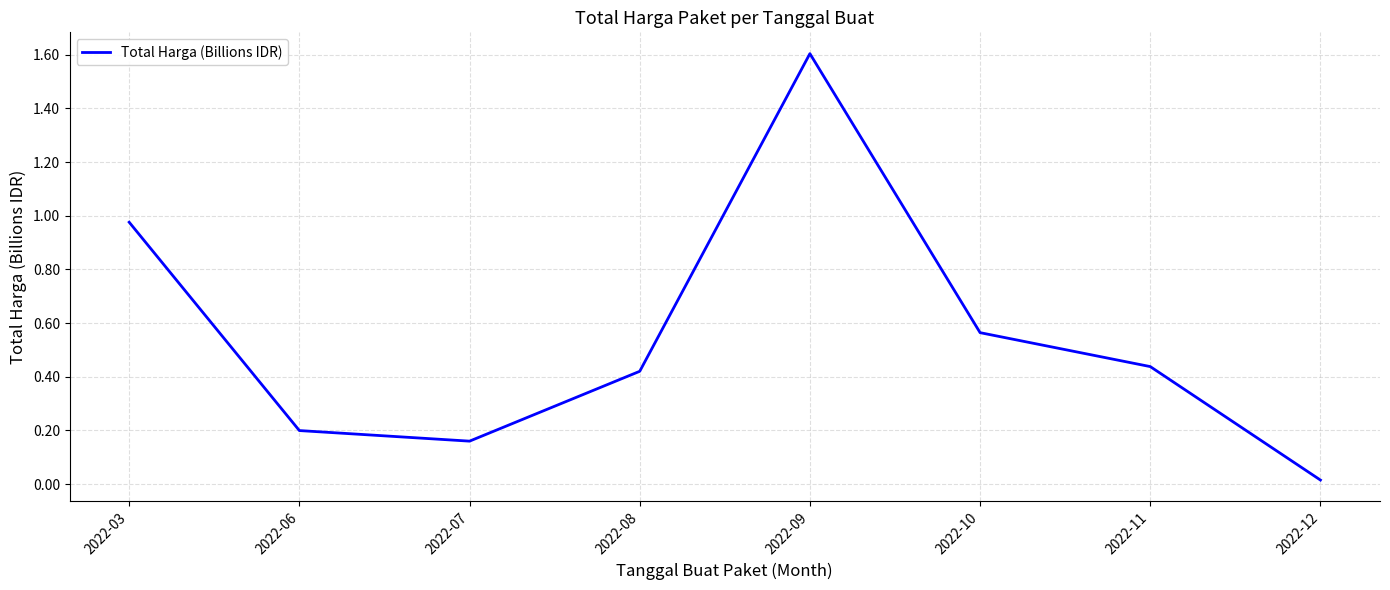

Does the chart display data point markers on the line(s)?

No